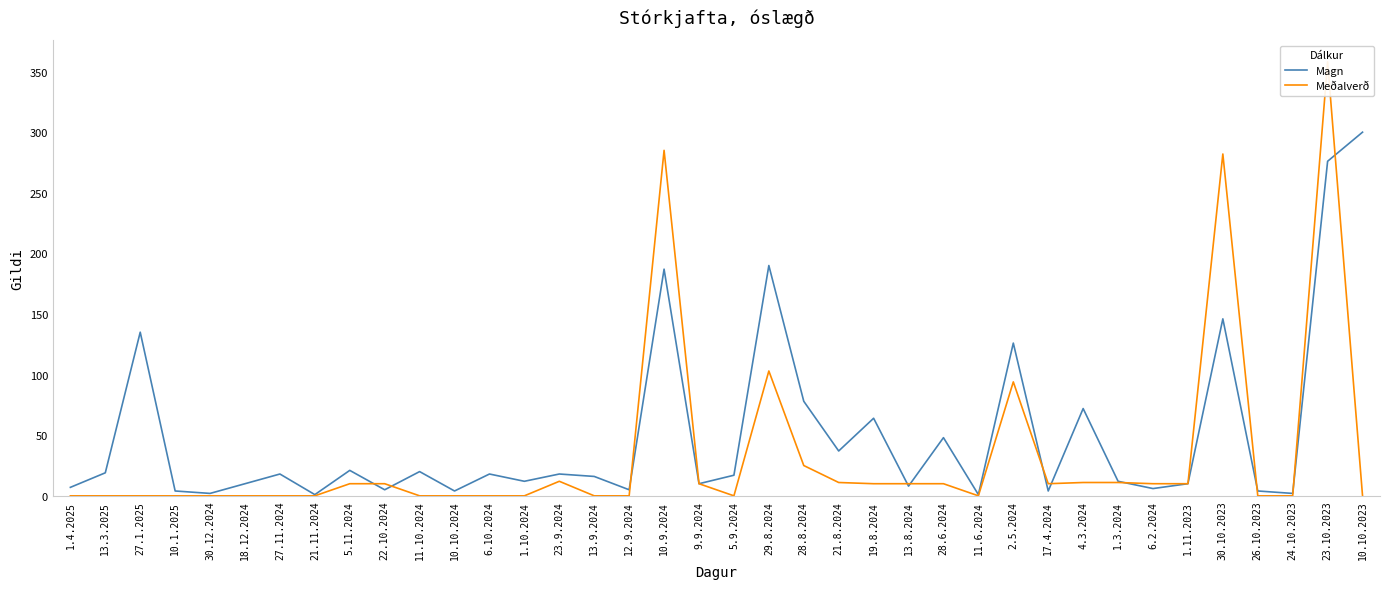

Which series has the largest range (max minus min)?

Meðalverð